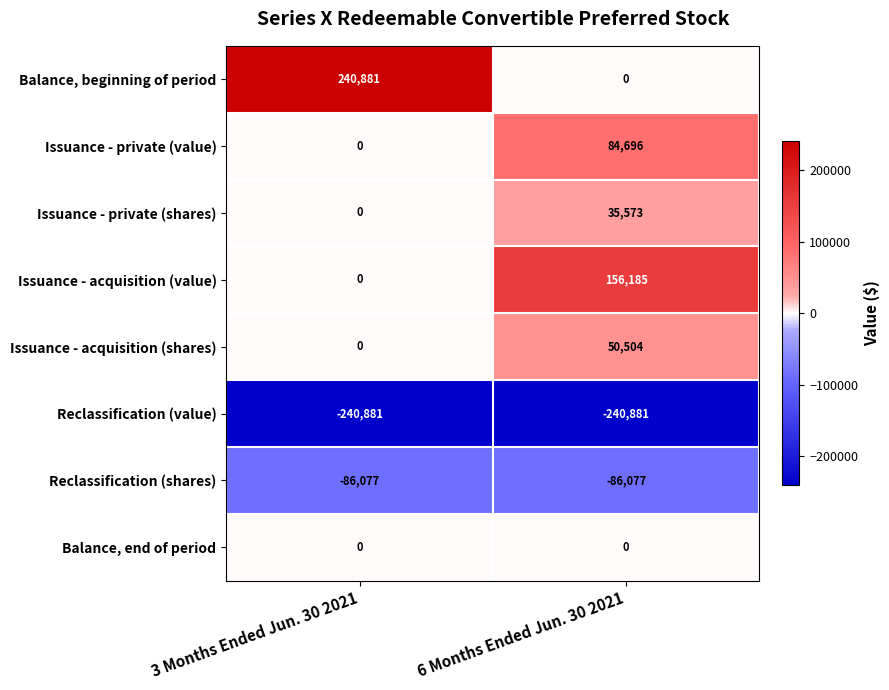

Which series has the largest range (max minus min)?

Balance, beginning of period